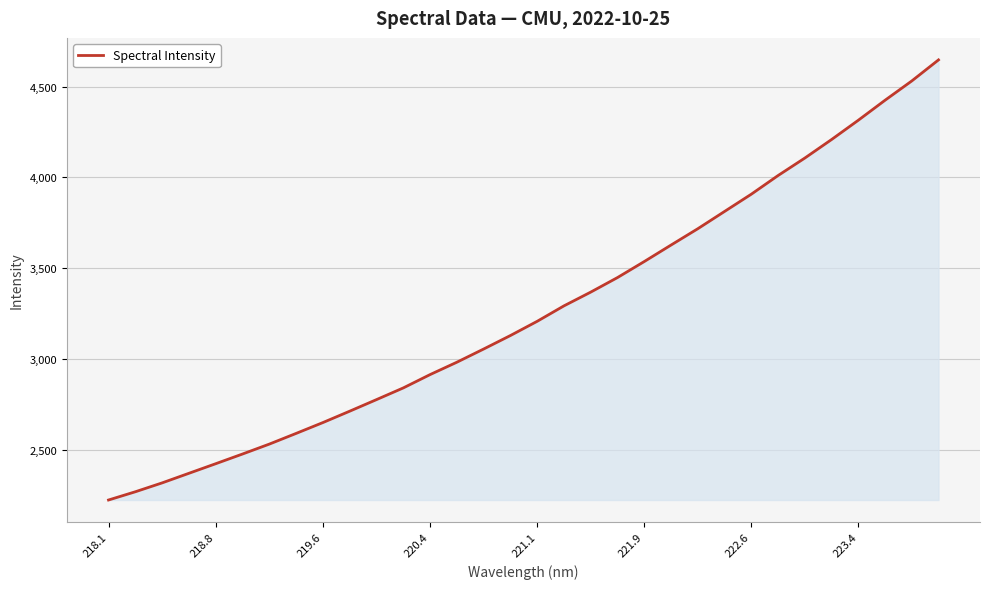

What is the smallest value displayed?

2222.8